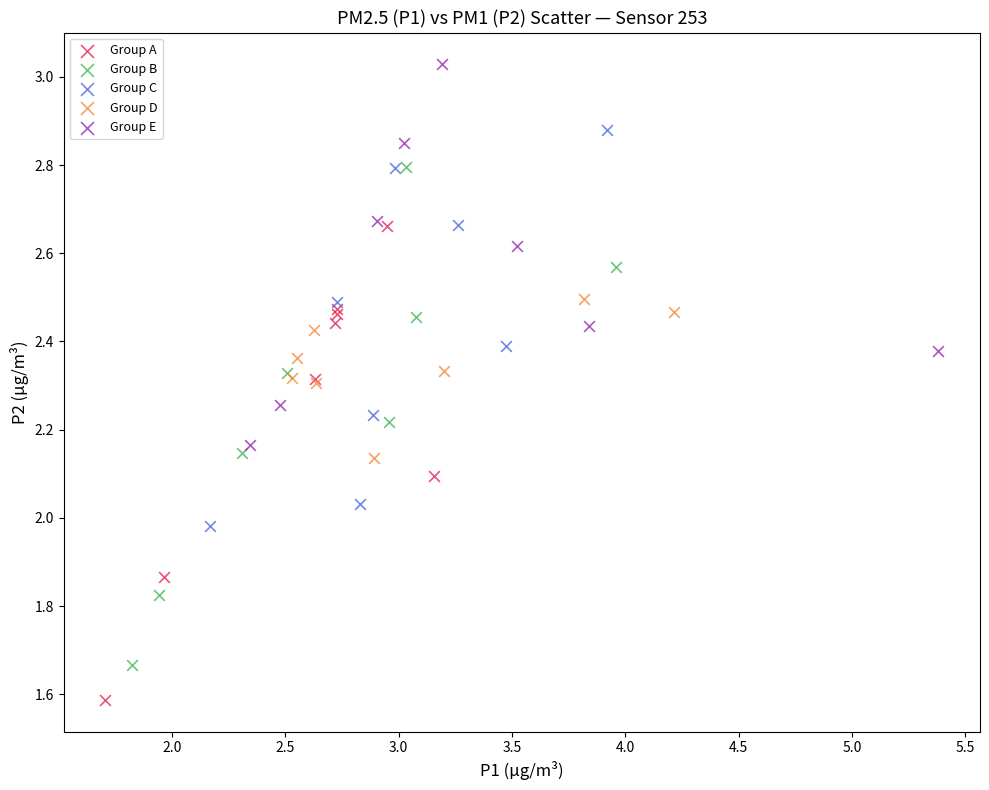

Which series contains the lowest Y value?

Group A